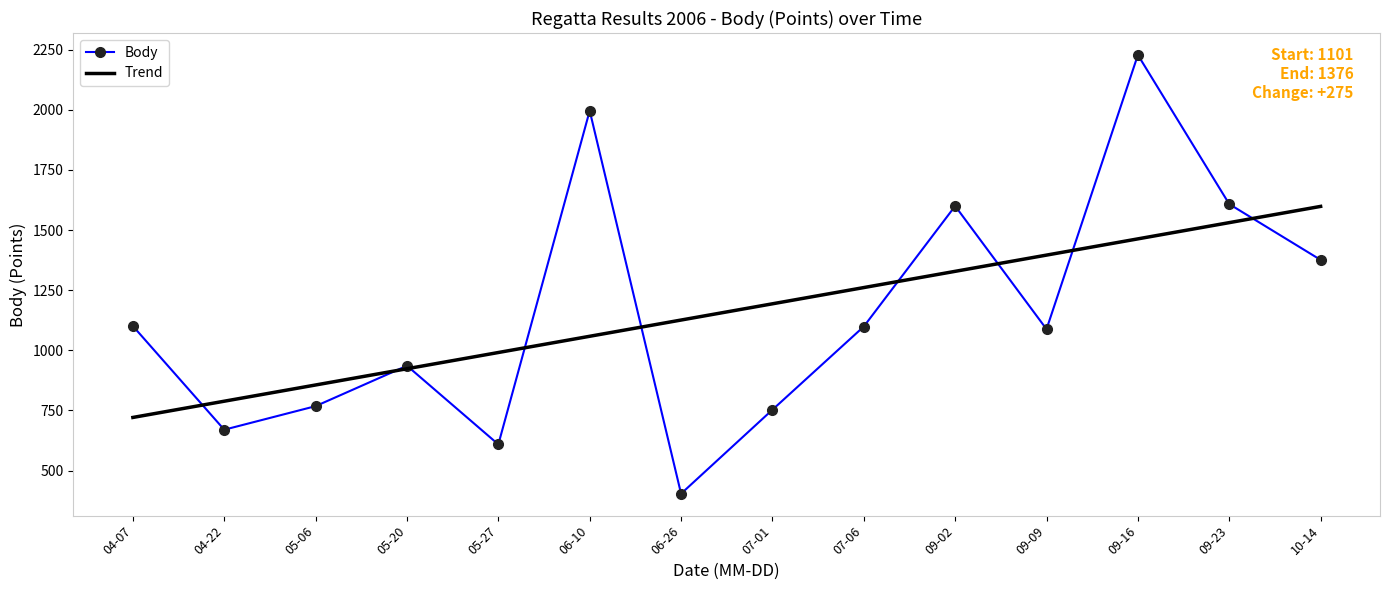

What is the spread (max minus min) of values at 05-06?

88.0